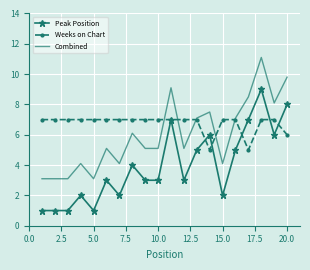

What is the minimum value for Weeks on Chart?

5.0